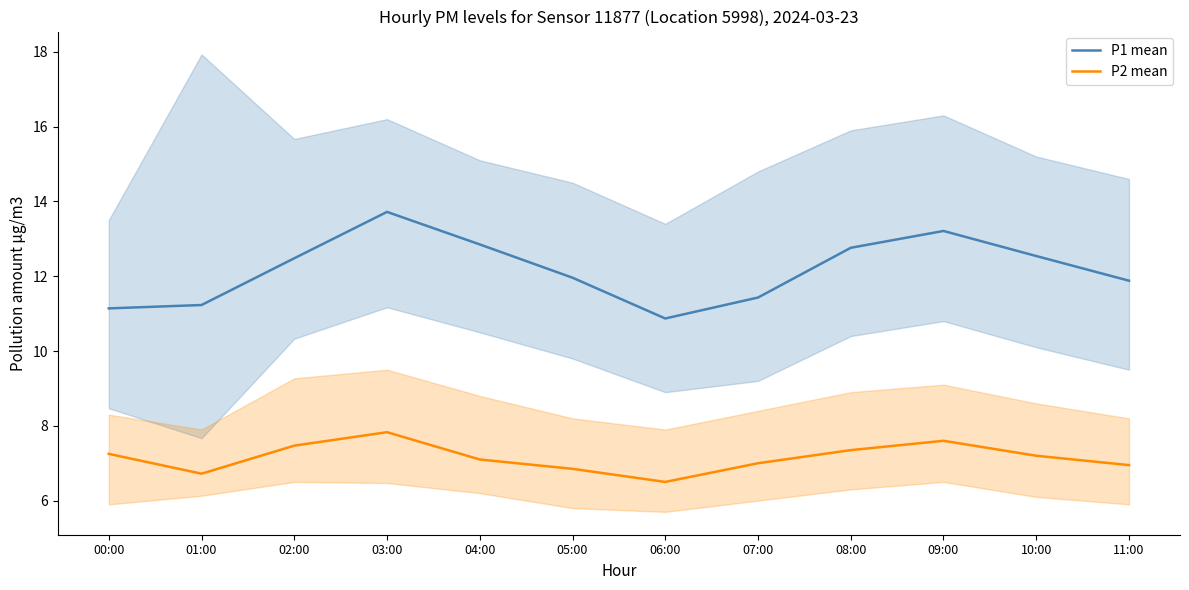

At which label is P2 mean closest to 7?

07:00